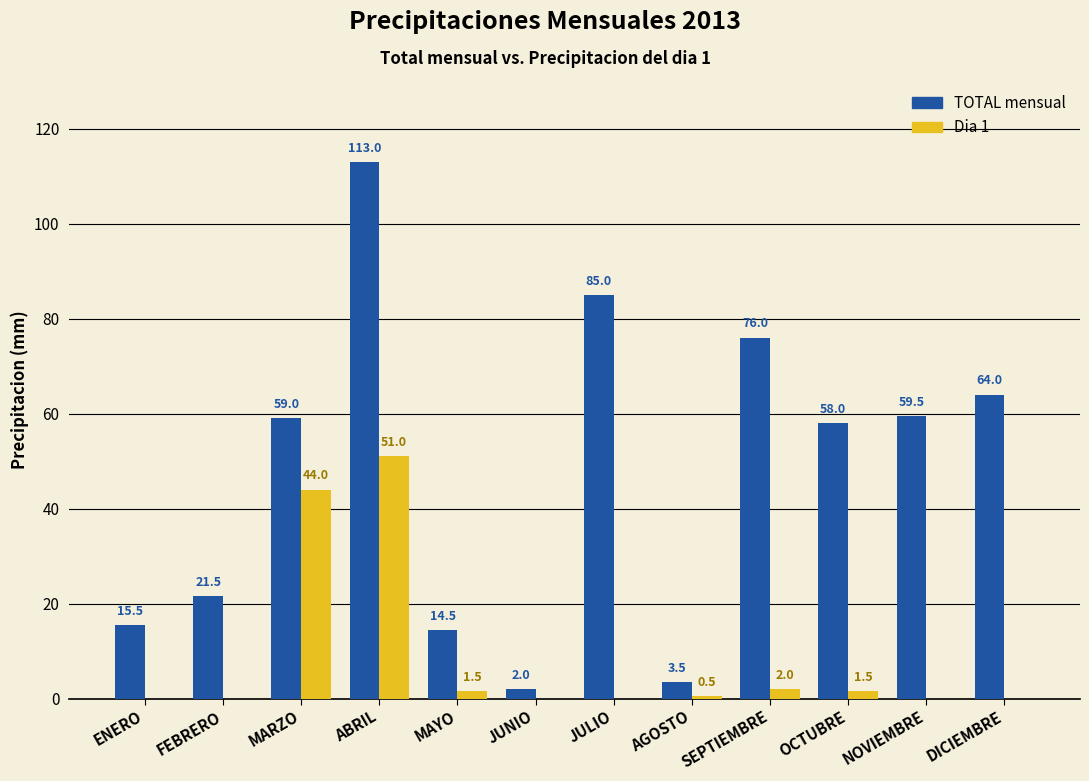

What is the greatest value displayed?

113.0